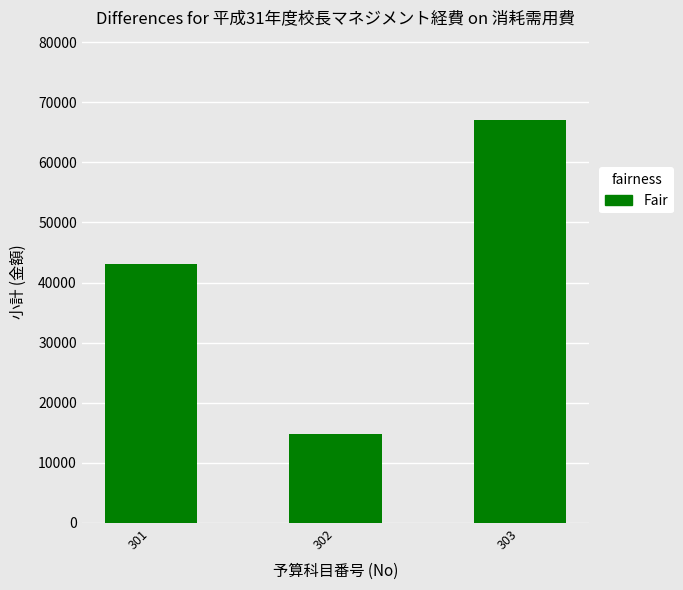

Rank the categories by value from lowest to highest.

302, 301, 303